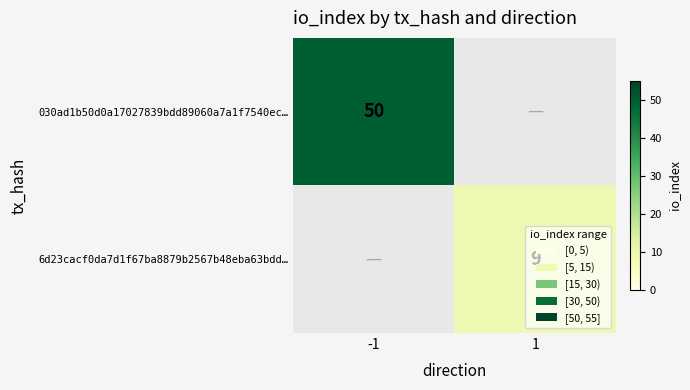

Is it true that 030ad1b50d0a17027839bdd89060a7a1f7540ec… equals 86 at -1?

False